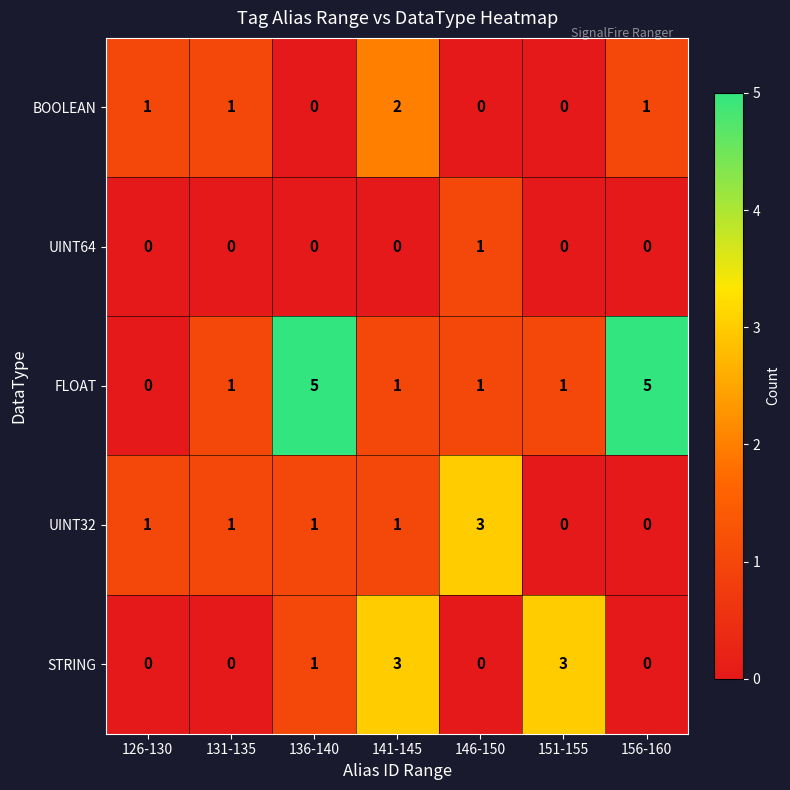

Which series has the largest total across all categories?

FLOAT